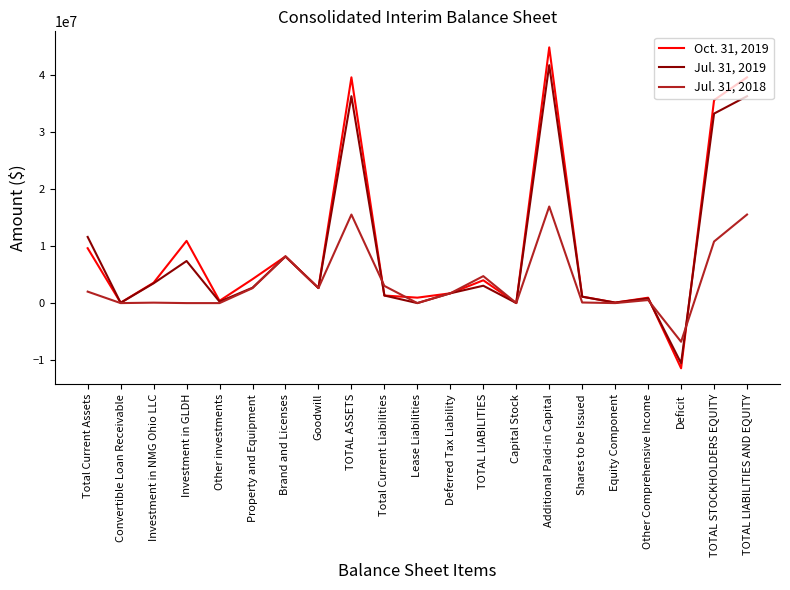

Rank the series at Additional Paid-in Capital from highest to lowest value.

Oct. 31, 2019, Jul. 31, 2019, Jul. 31, 2018